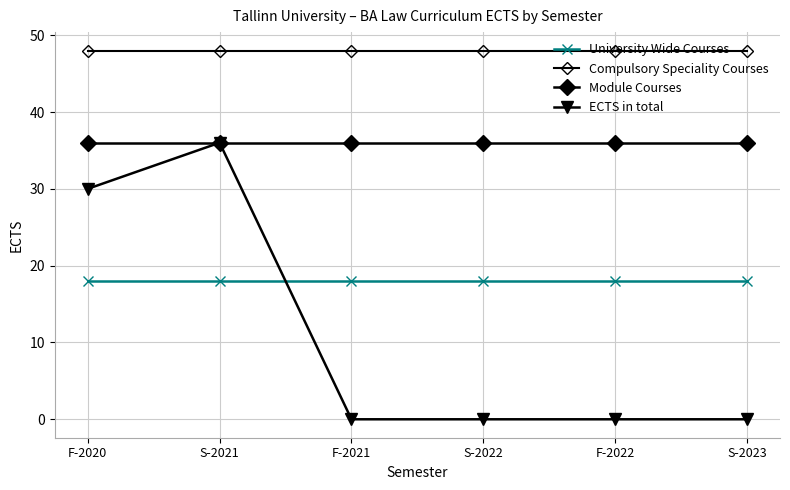

How many data points does each series have?

6